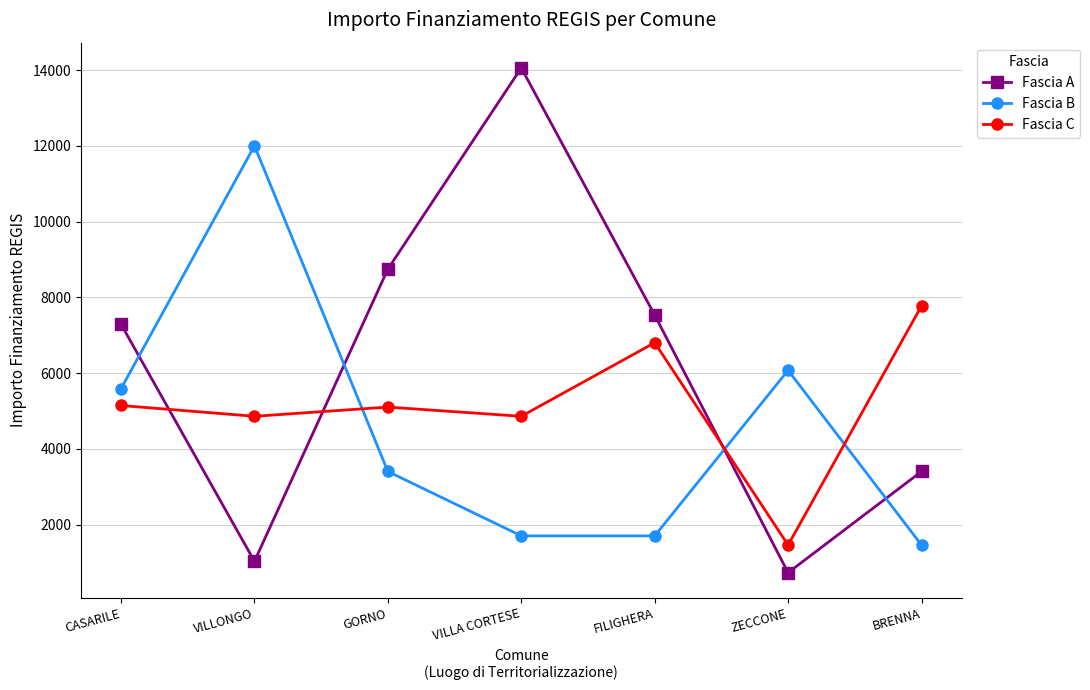

Which series ends up on top after the final intersection of Fascia C and Fascia A?

Fascia C